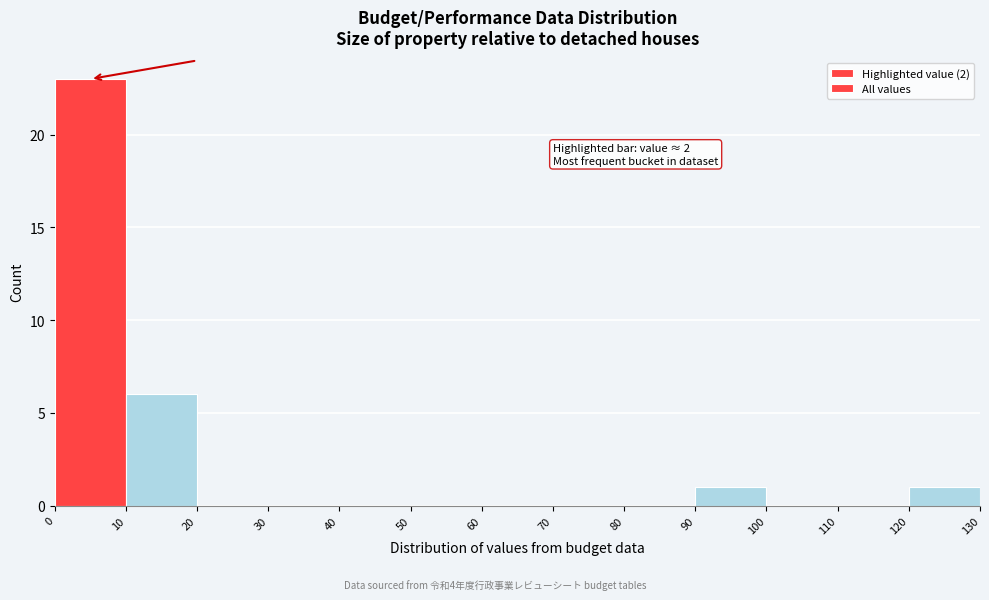

Which range on the x-axis has the tallest bar?

0 to 10